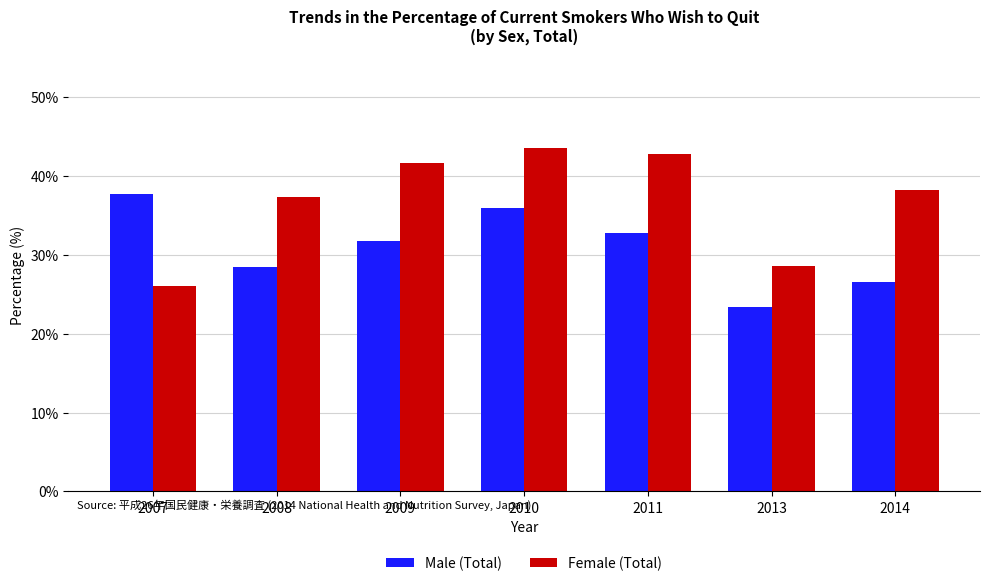

What is the total value across all series at 2010?

79.5